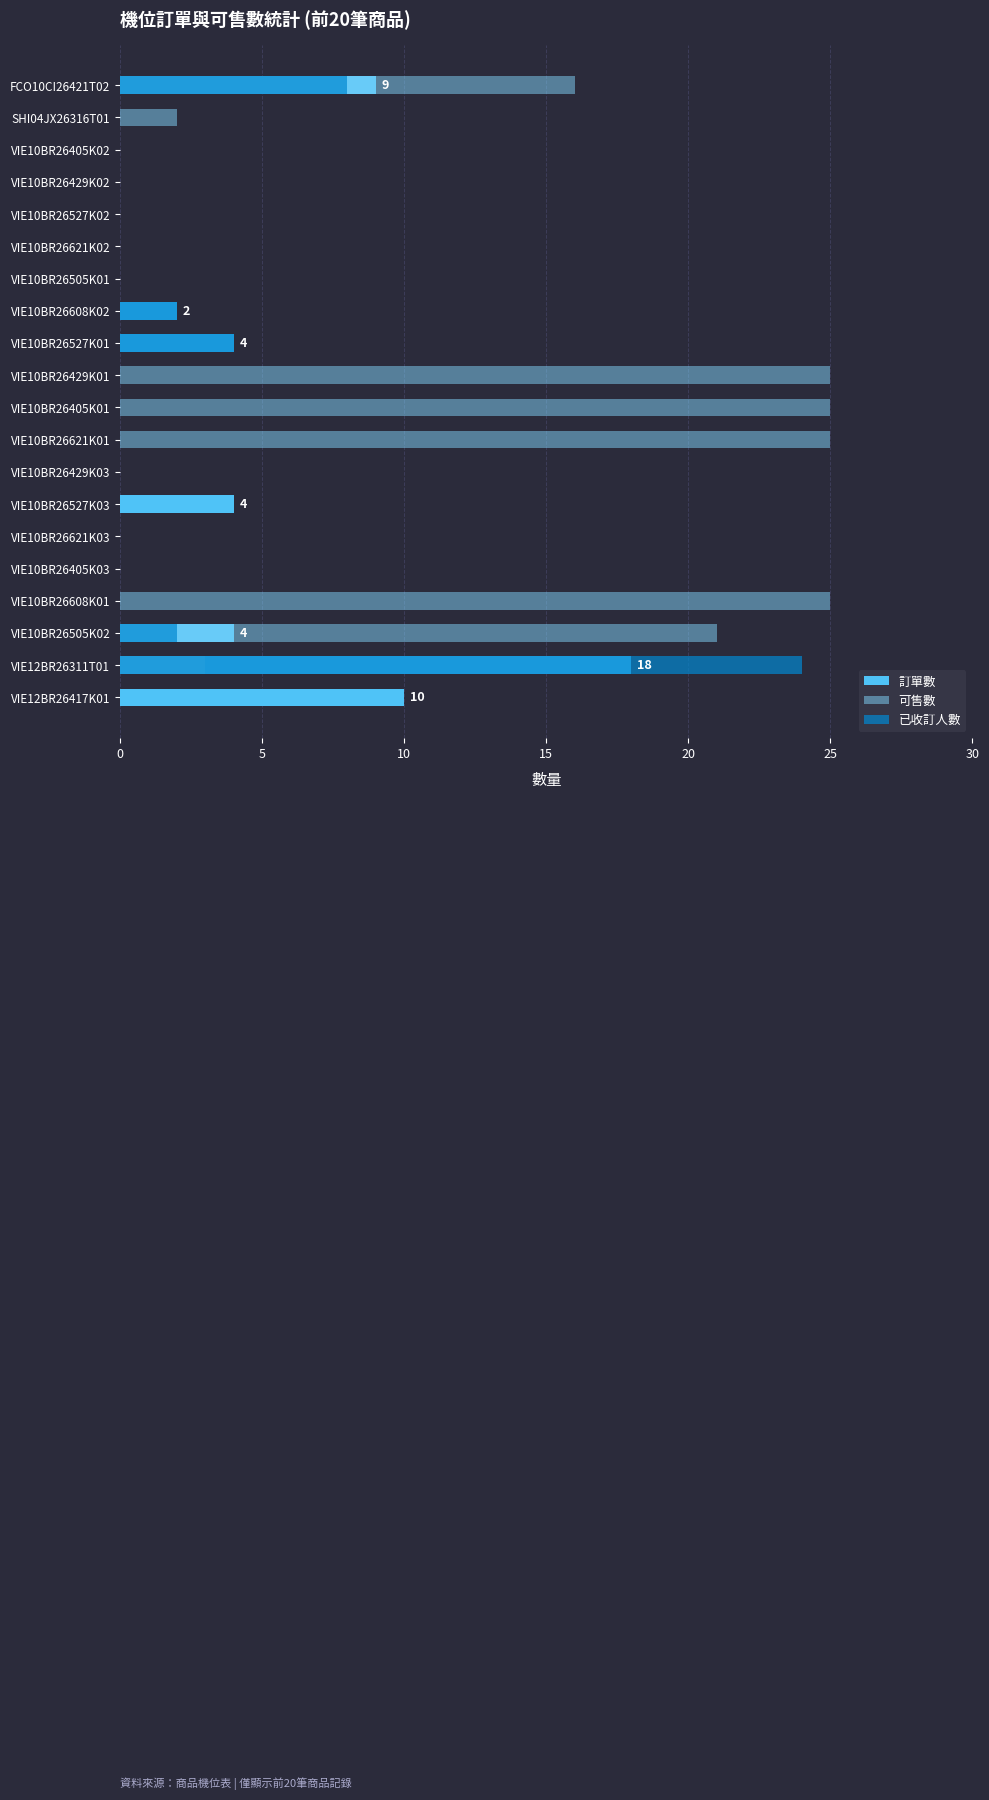

Is it true that 可售數 equals 0 at VIE10BR26621K02?

True